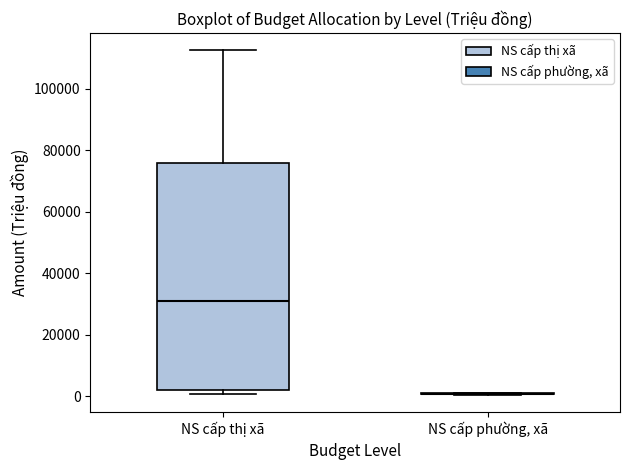

Reading left to right, read every box against the y-axis: the position of its median line, the range the box covers, and the ends of its whiskers. The values are not printed on the chart, so give them approximately, as read against the axis.

NS cấp thị xã: median 30000, box 2000 to 76000, whiskers 0 to 112000
NS cấp phường, xã: box collapsed to a line at 0, whiskers 0 to 2000